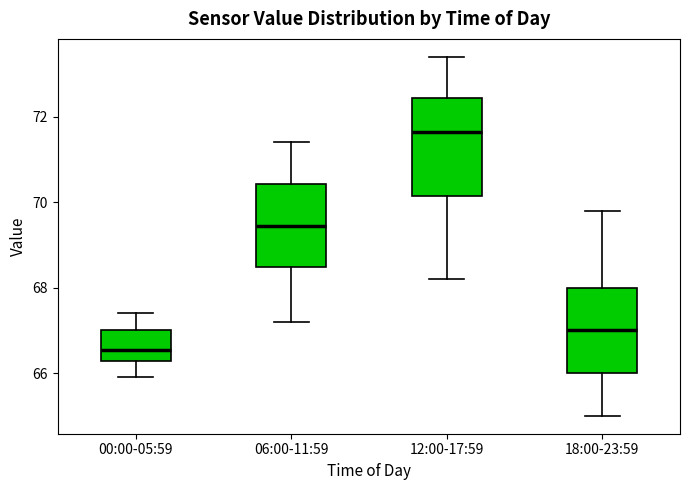

Reading left to right, transcribe this box plot: for each box, give where its median line is, the range the box spans, and where its two whiskers end, as read against the y-axis. The values are not printed on the chart, so give them approximately, as read against the axis.

00:00-05:59: median 66.6, box 66.2 to 67.0, whiskers 66.0 to 67.4
06:00-11:59: median 69.4, box 68.4 to 70.4, whiskers 67.2 to 71.4
12:00-17:59: median 71.6, box 70.2 to 72.4, whiskers 68.2 to 73.4
18:00-23:59: median 67.0, box 66.0 to 68.0, whiskers 65.0 to 69.8